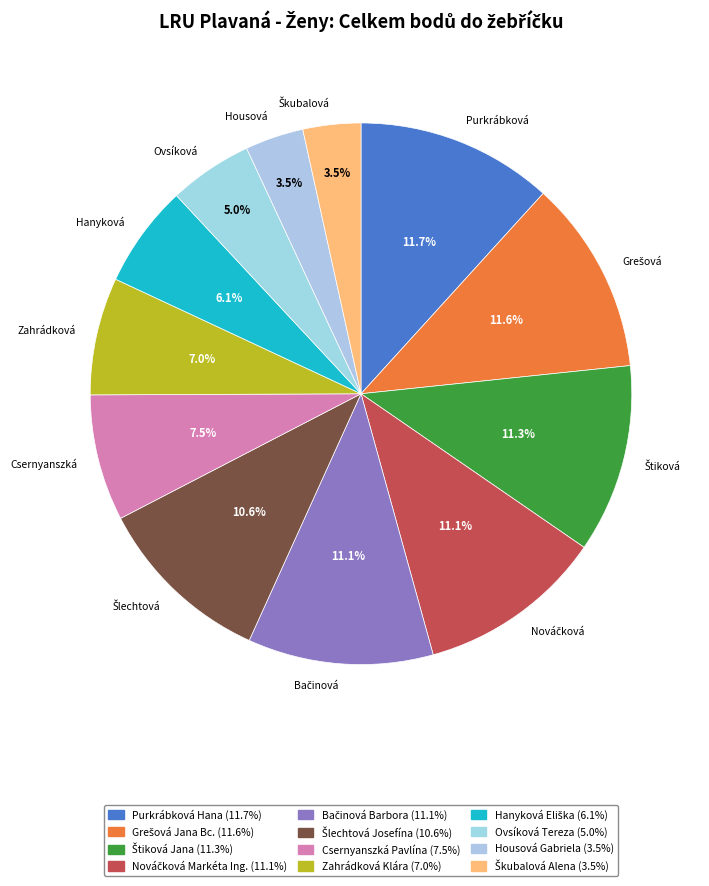

Is it true that Hanyková Eliška is 6% of the pie?

True